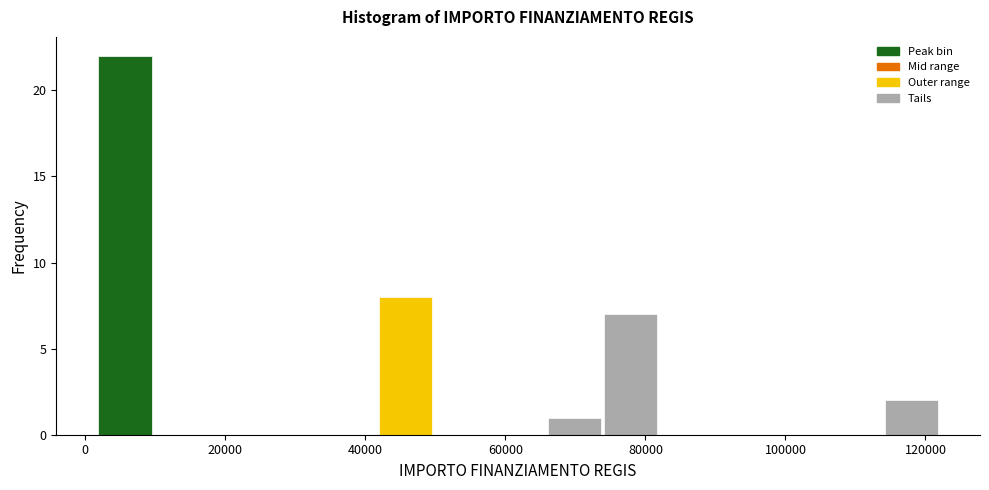

What is the height of the bar covering 66000 to 74000 on the x-axis? Neither the bar edges nor the heights are printed on the chart, so give them approximately, as read against the axes.

1